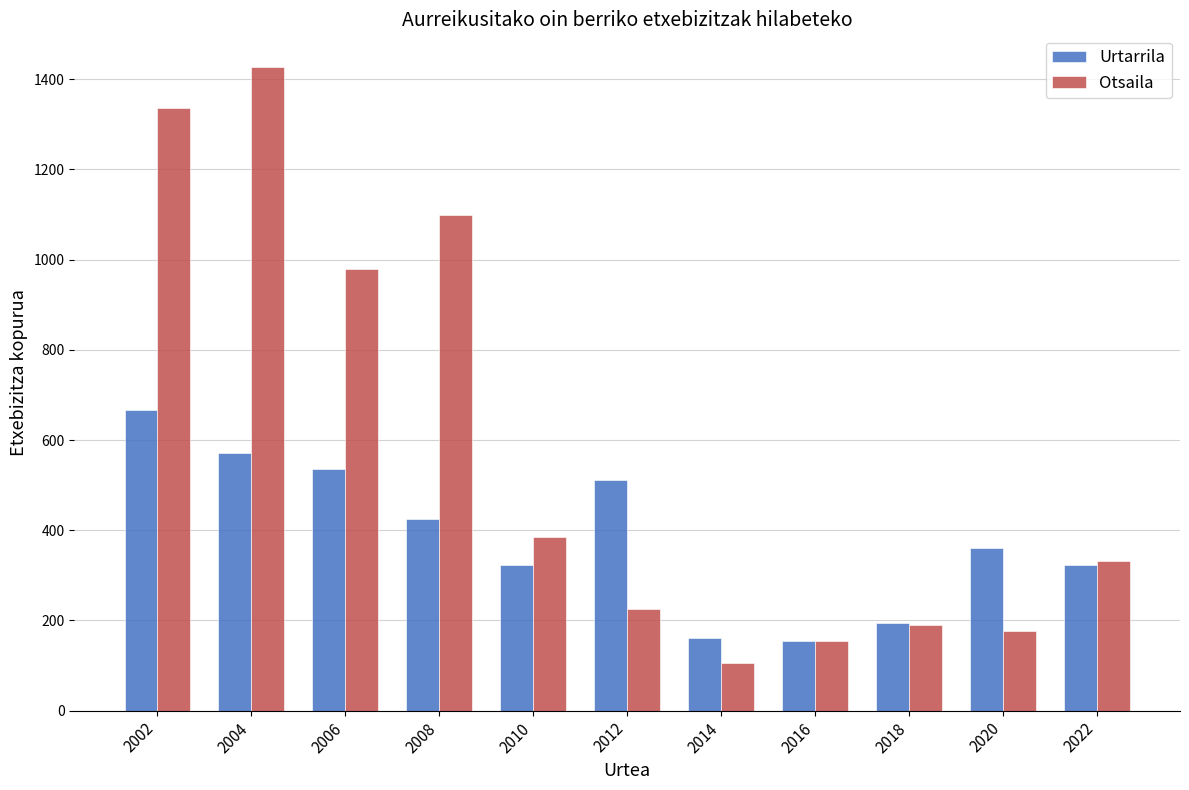

How many data points in Otsaila are less than 332?

5